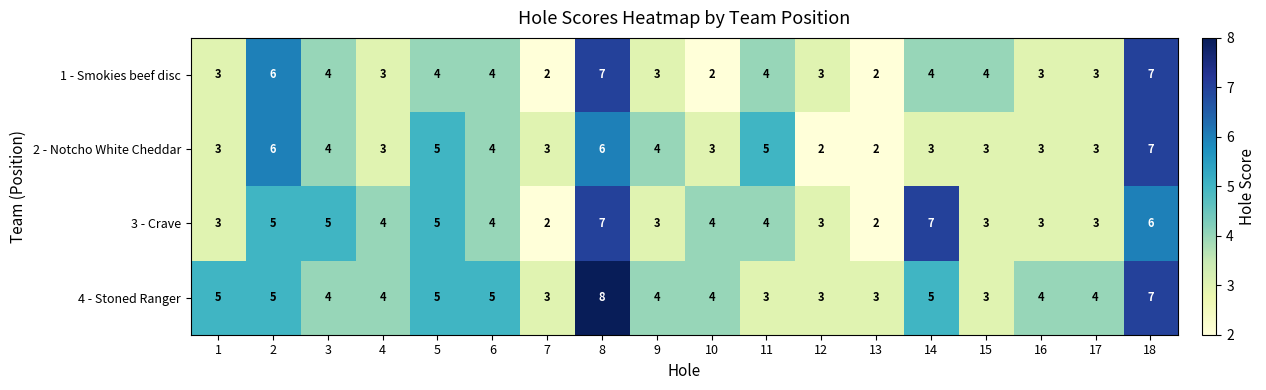

What is the sum of the 3 - Crave values at 16 and 5?

8